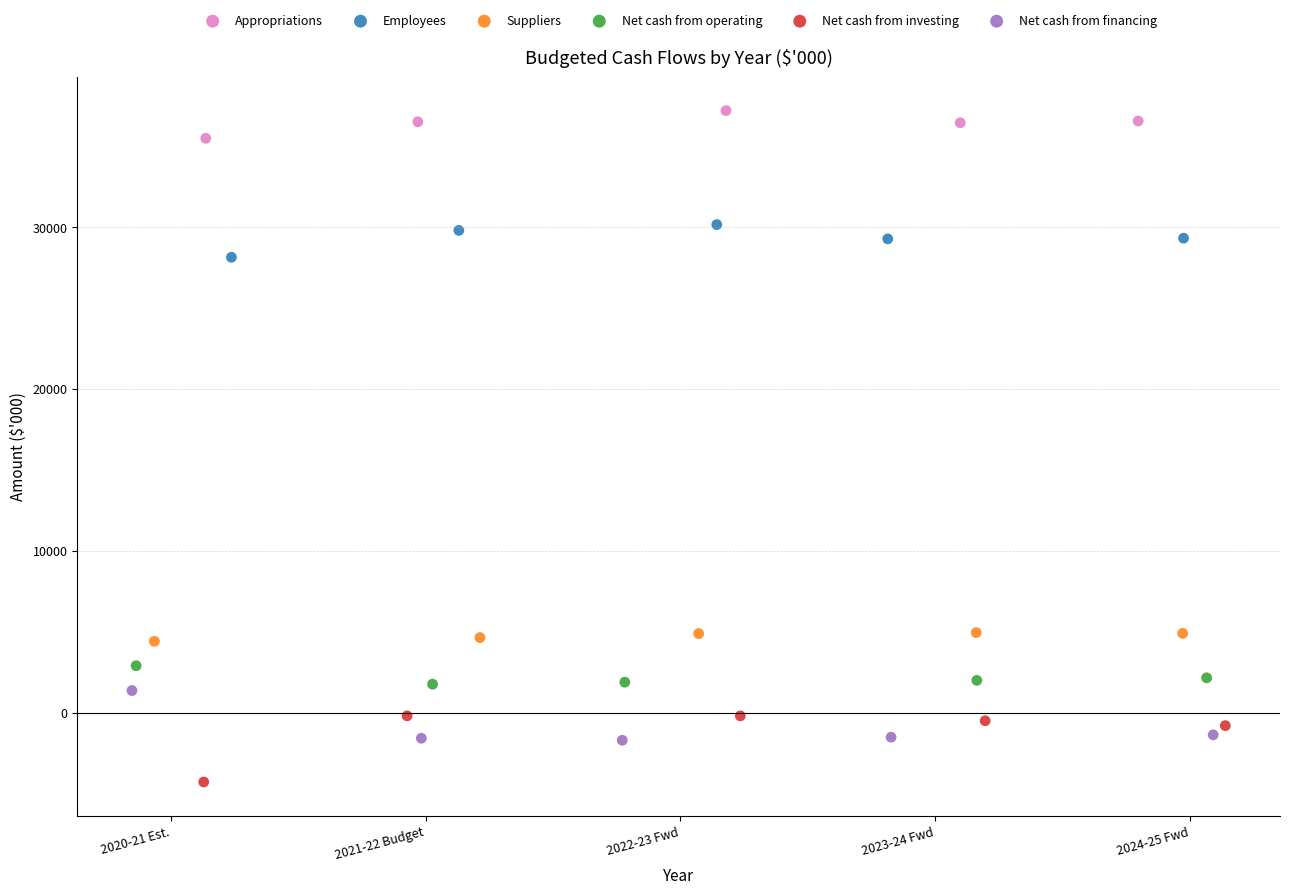

Which series contains the highest Y value?

Appropriations